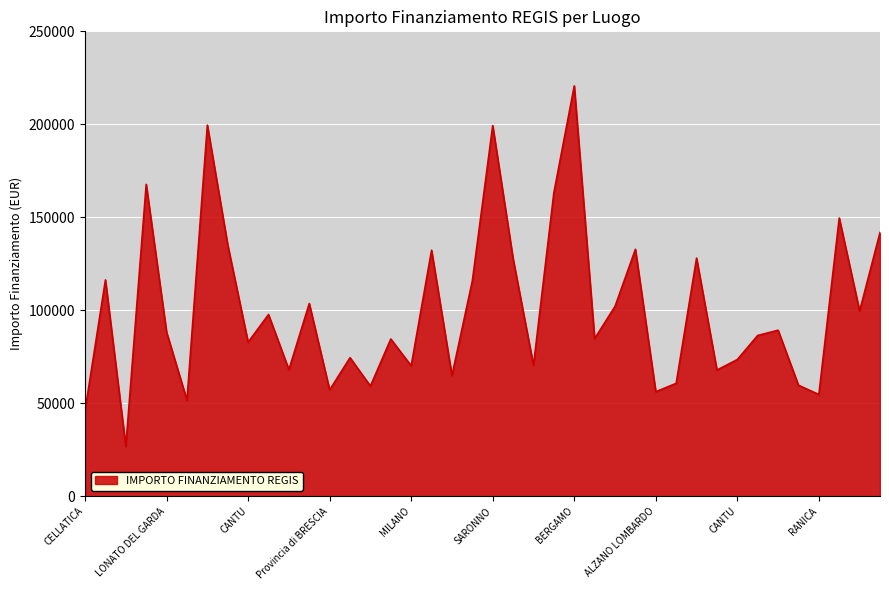

What is the minimum value shown in the chart?

26730.0